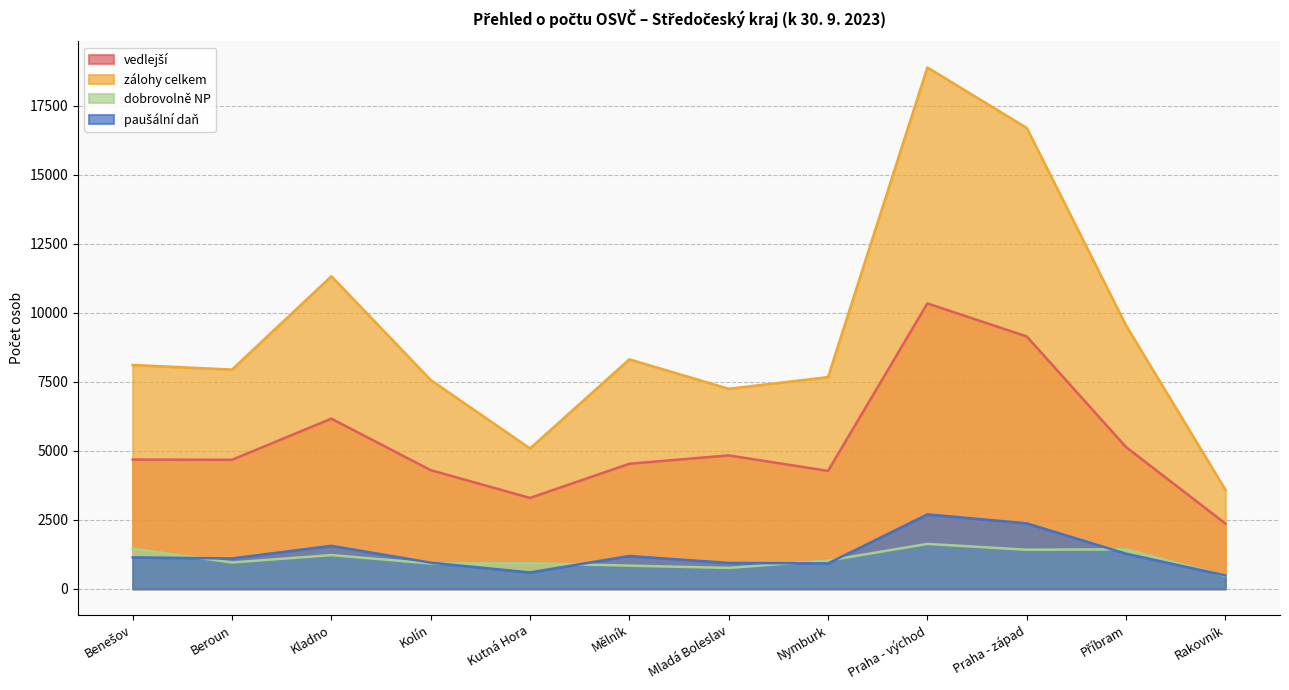

What is the spread (max minus min) of values at Rakovník?

3124